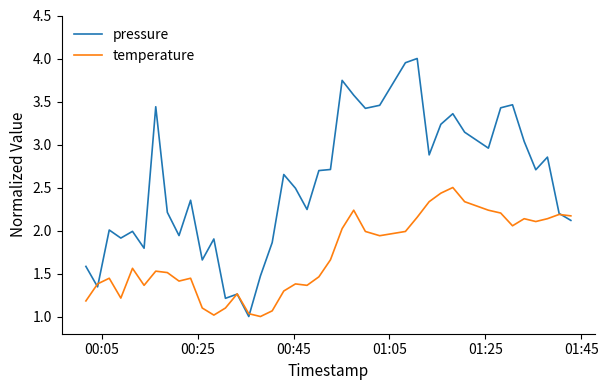

Which series has the widest spread of values?

pressure